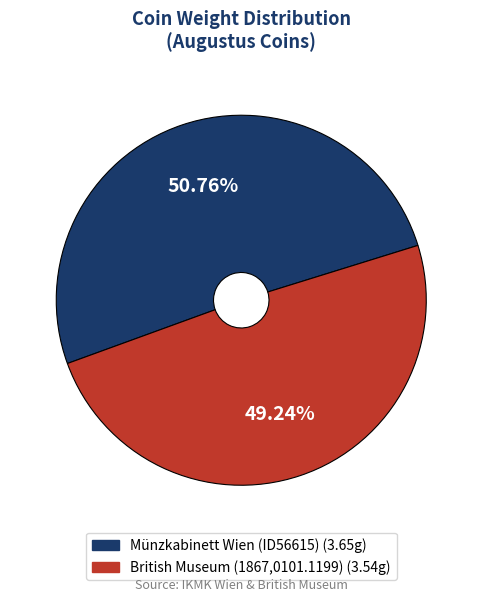

Do Münzkabinett Wien (ID56615) and British Museum (1867,0101.1199) together represent more than half of the pie?

Yes